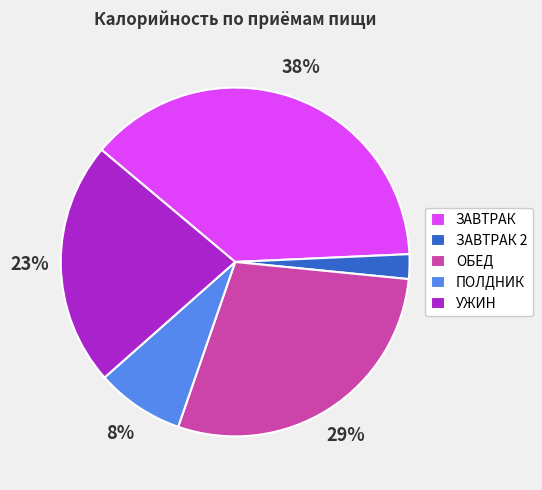

How many segments does this pie chart have?

5